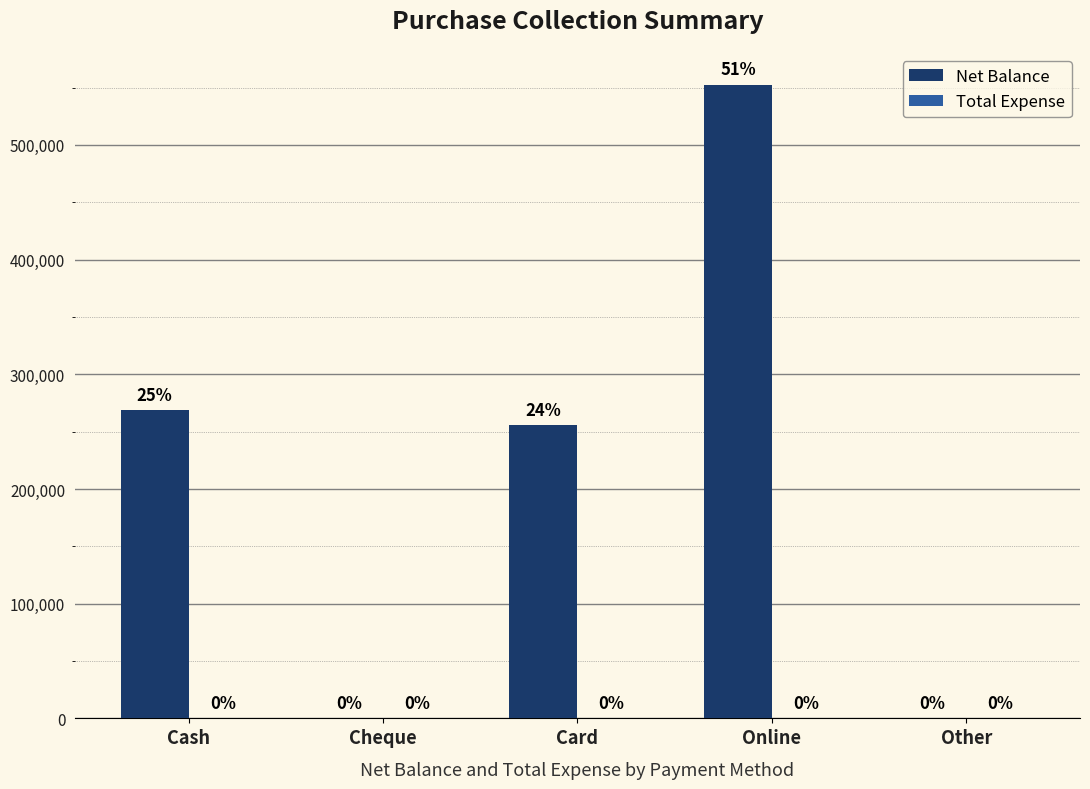

True or false: the data shows 268800 at Cash.

True